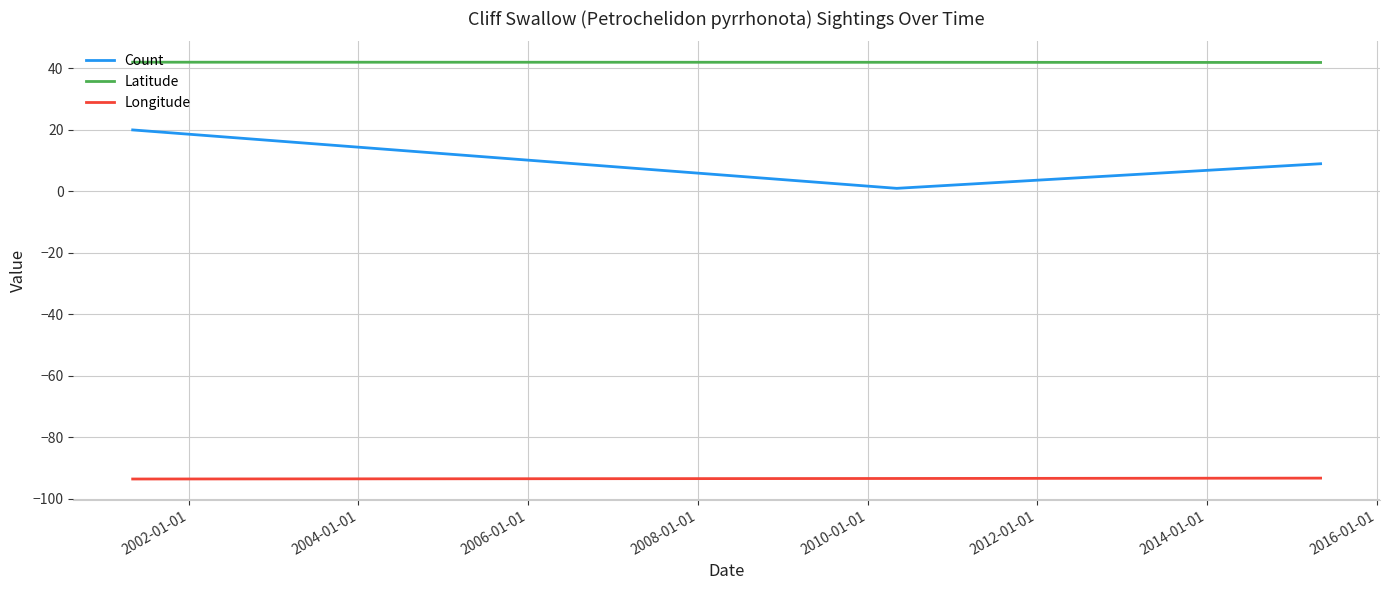

Which series has the largest range (max minus min)?

Count